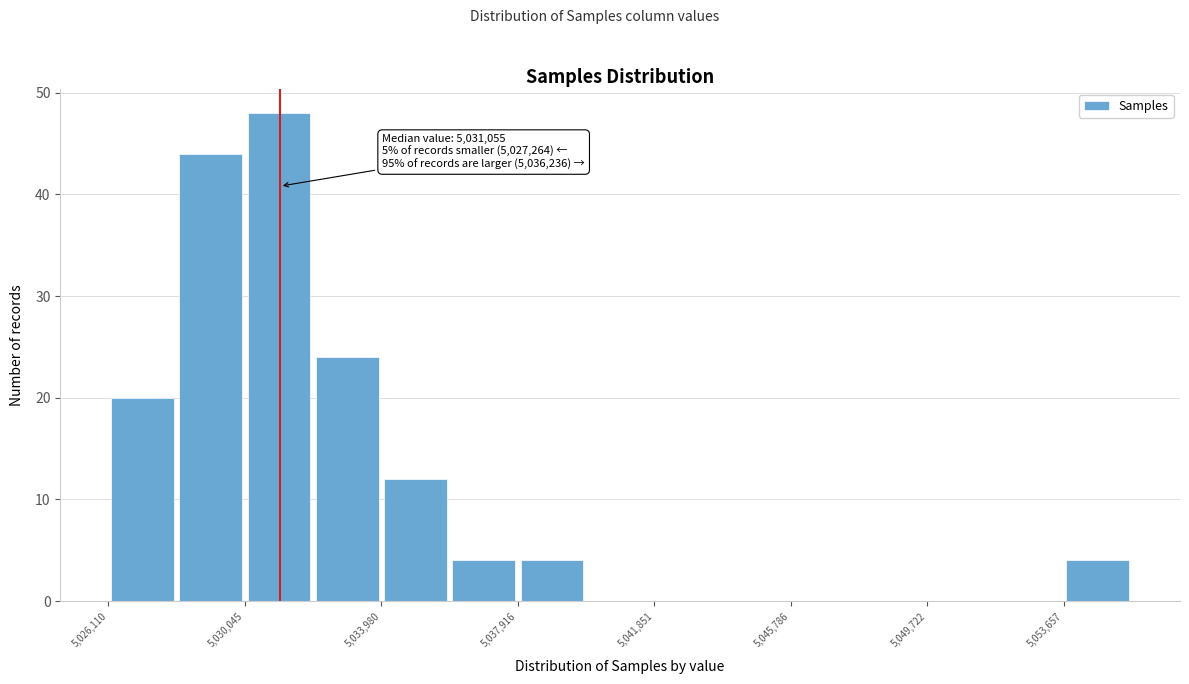

Read against the x-axis, roughly where is the centre of the tallest bar?

5031000